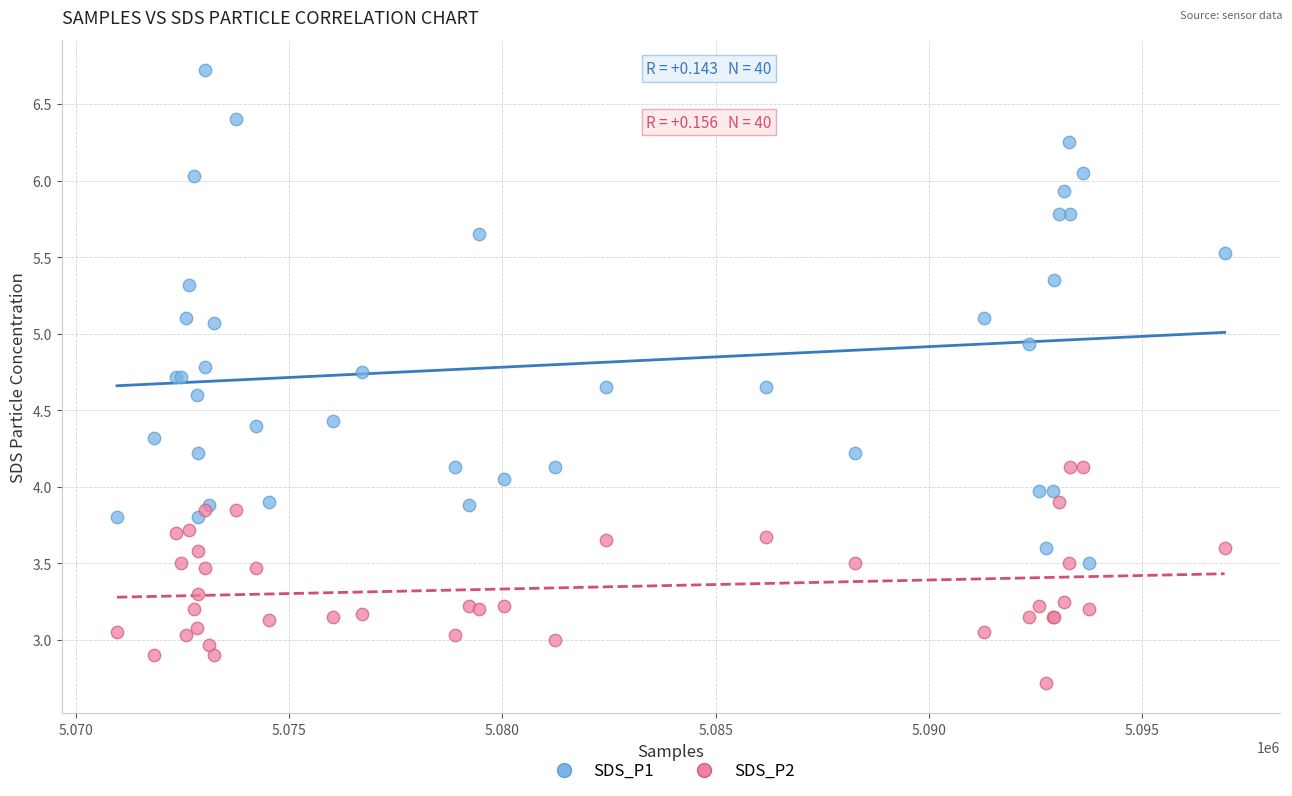

Which series contains the lowest Y value?

SDS_P2